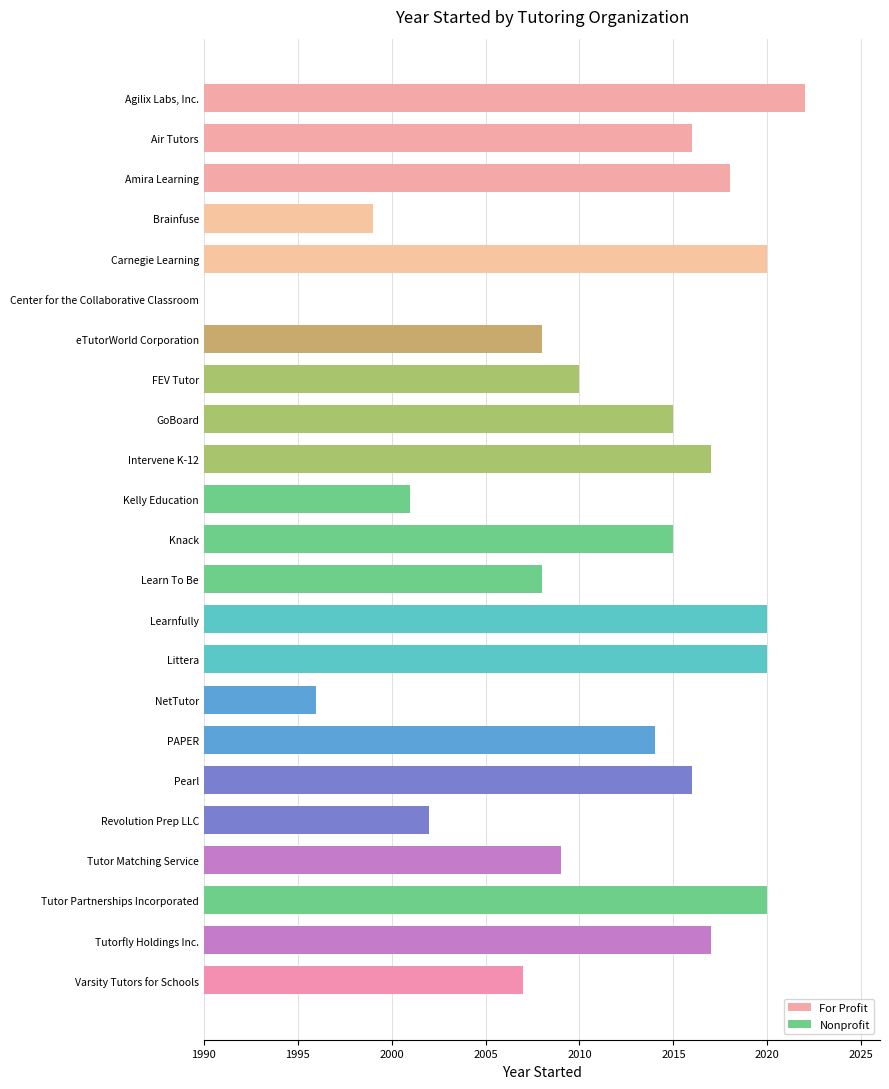

What is the sum of all values?

46250